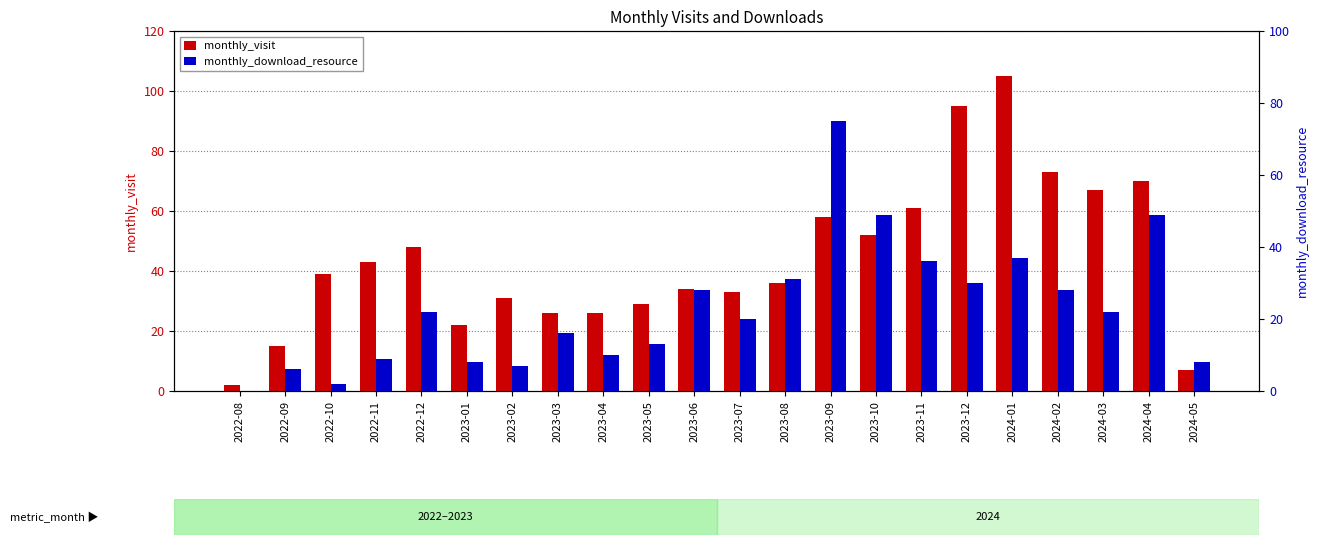

The monthly_download_resource series shows 15 at 2023-04. True or false?

False